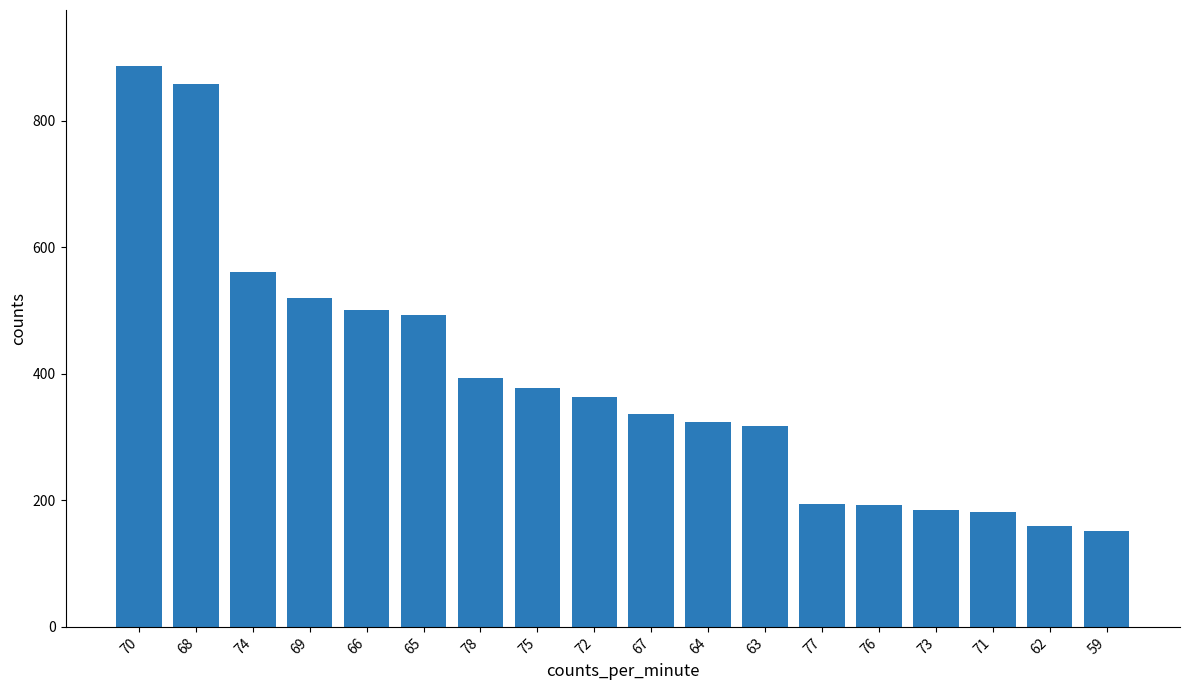

True or false: the data shows 192 at 76.

True